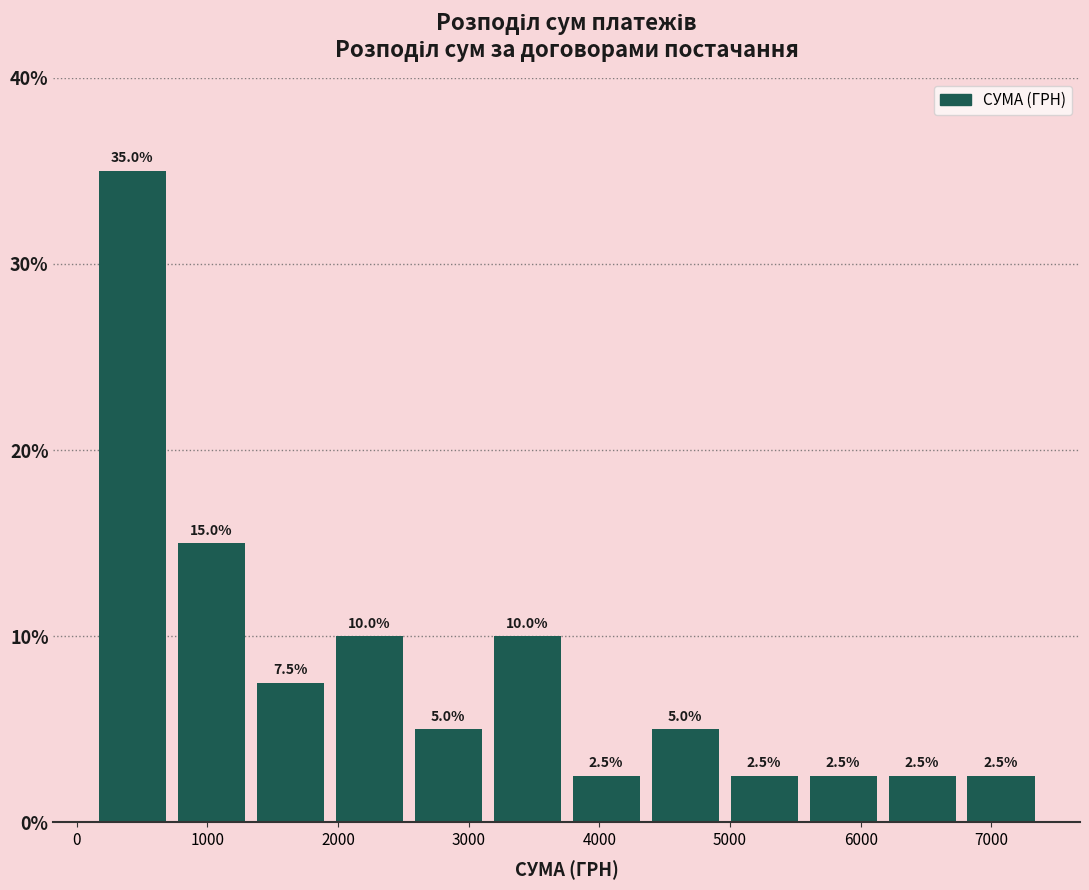

Reading left to right, transcribe this chart: for each bar, give the range it covers on the x-axis and its height. The bar edges are not printed on the chart, so give them approximately, as read against the axis.

100 to 700: 35.0
700 to 1300: 15.0
1300 to 1900: 7.5
1900 to 2500: 10.0
2500 to 3100: 5.0
3100 to 3800: 10.0
3800 to 4400: 2.5
4400 to 5000: 5.0
5000 to 5600: 2.5
5600 to 6200: 2.5
6200 to 6800: 2.5
6800 to 7400: 2.5